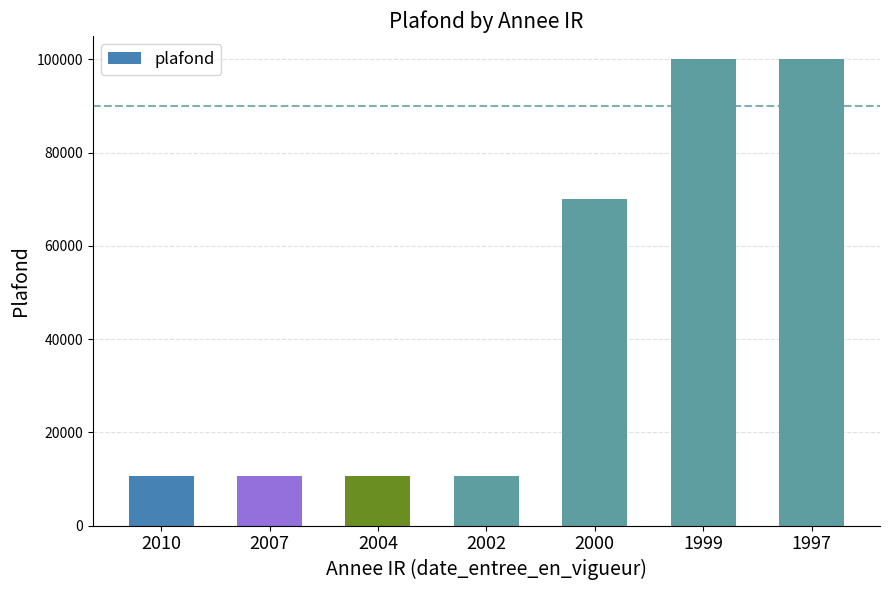

Does the chart contain any negative values?

No